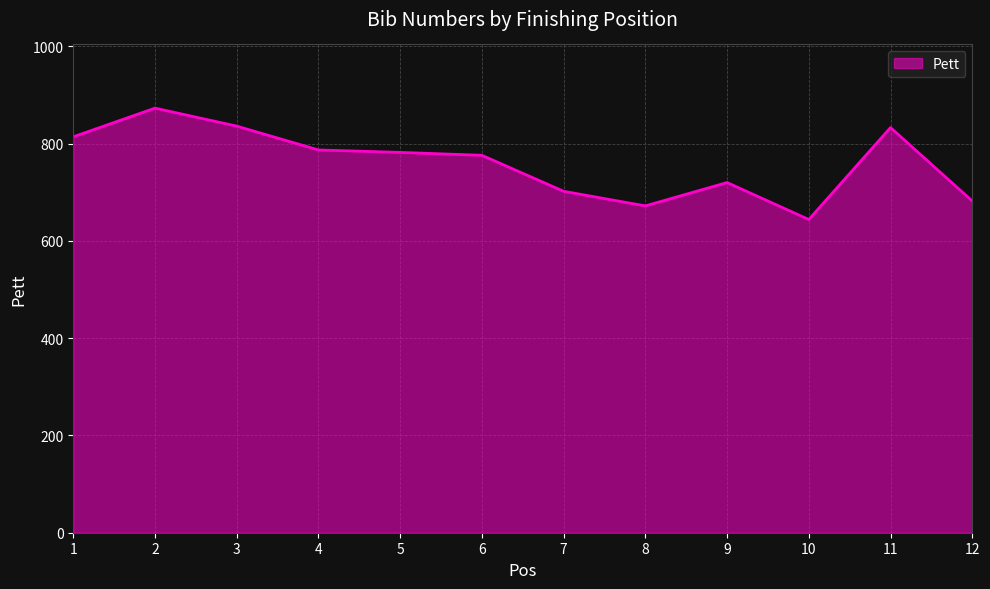

What is the minimum value shown in the chart?

644